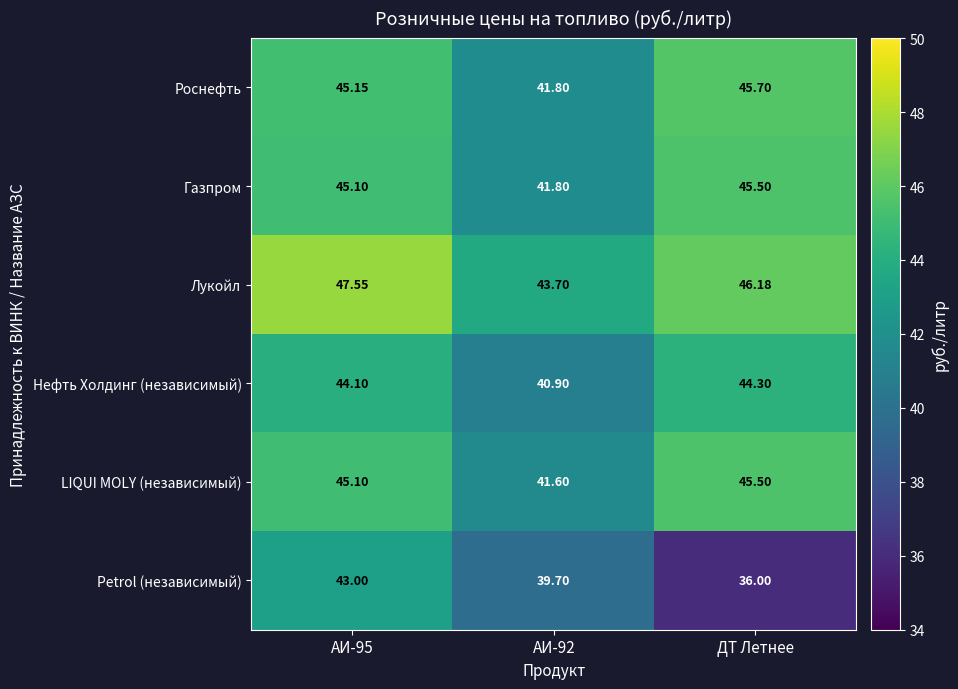

At how many categories does at least one series exceed 41?

3